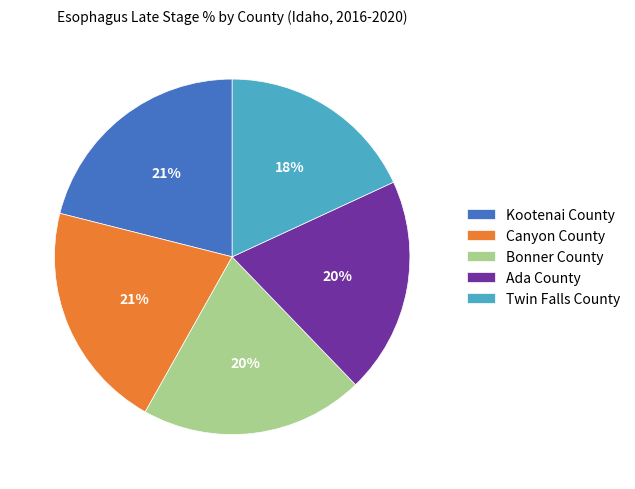

The Ada County slice represents 20% of the pie. True or false?

True